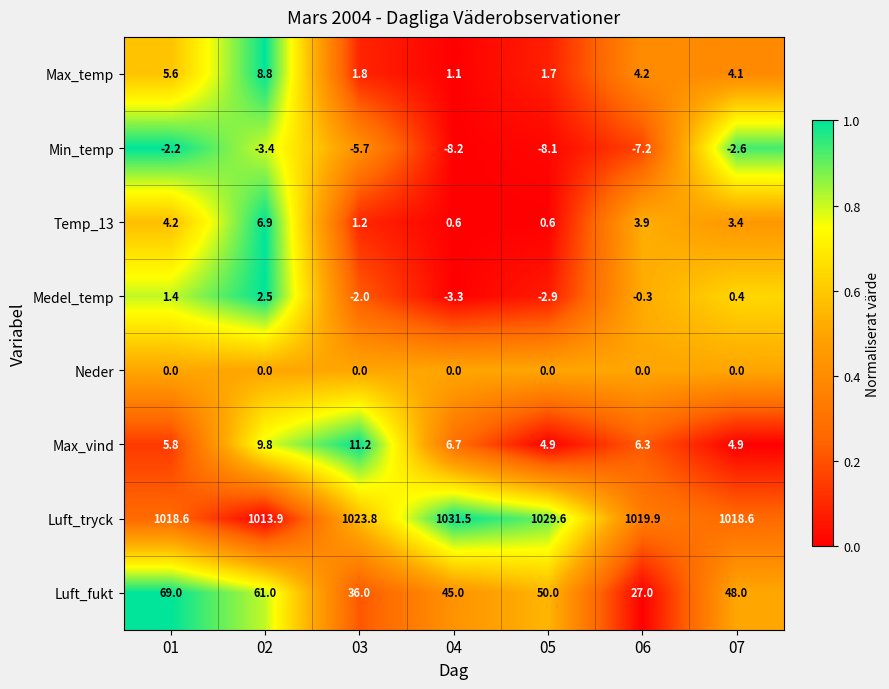

Which series has the largest total across all categories?

Luft_tryck